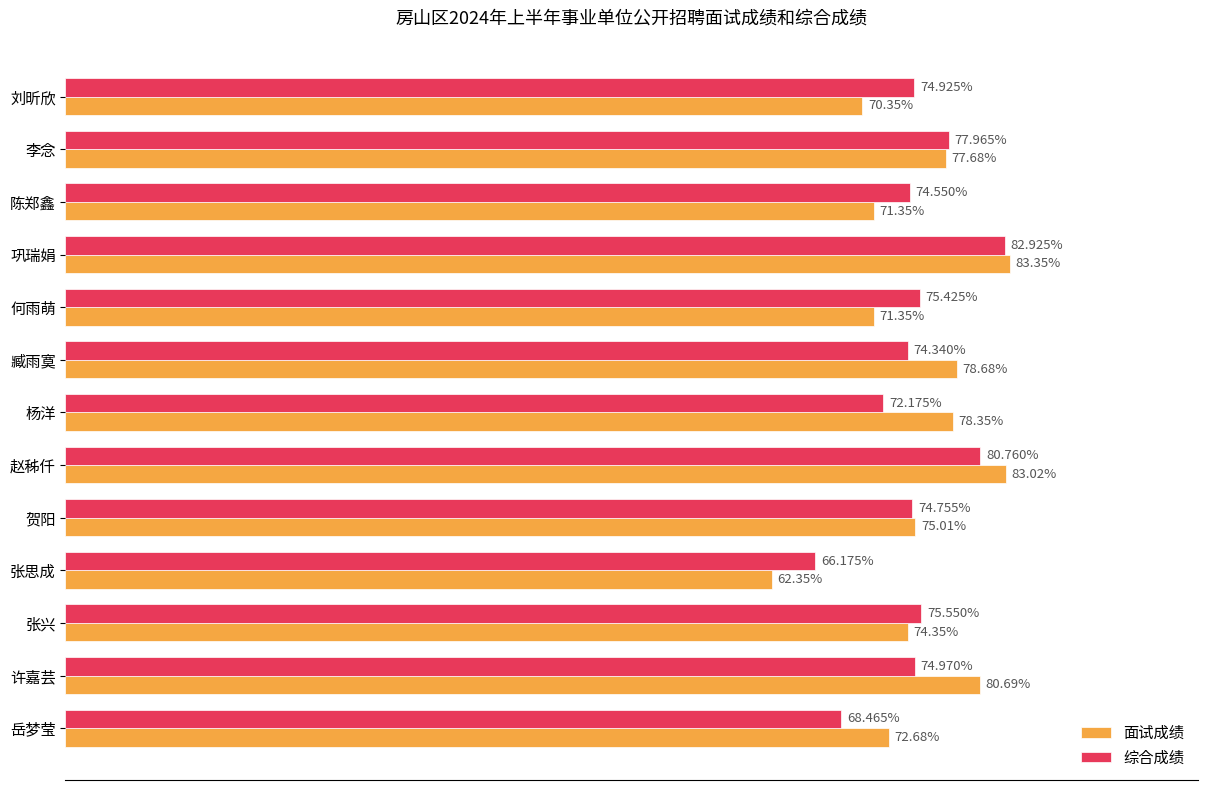

Which category has the lowest value in the 面试成绩 series?

张思成